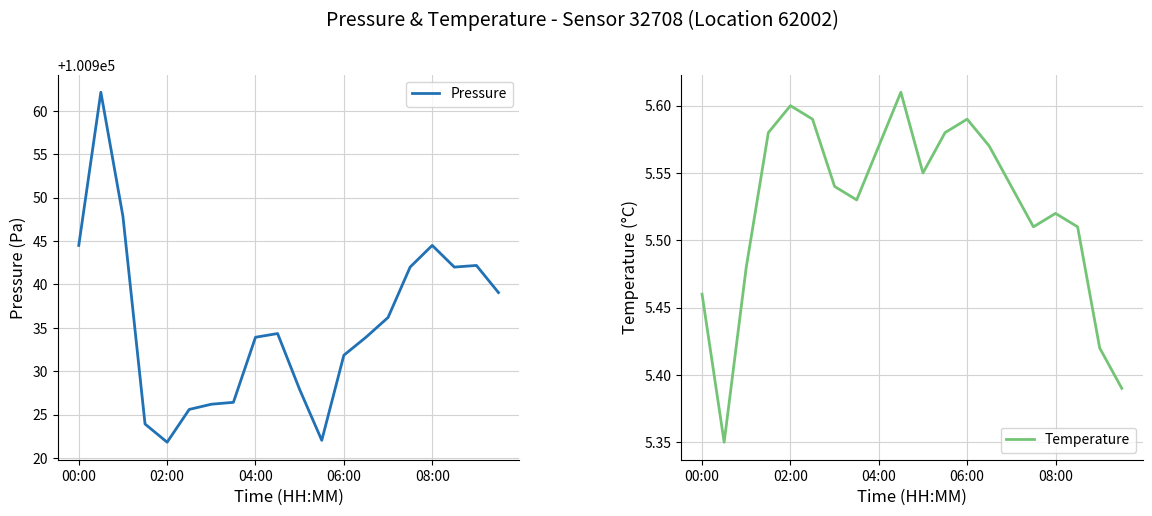

Reading left to right, extract all data points from this chart.

Pressure: 100944.5	100962.2	100947.8	100923.9	100921.8	100925.6	100926.2	100926.4	100933.9	100934.3	100927.9	100922.0	100931.8	100933.9	100936.2	100942.0	100944.5	100942.0	100942.2	100939.1
Temperature: 5.5	5.3	5.5	5.6	5.6	5.6	5.5	5.5	5.6	5.6	5.5	5.6	5.6	5.6	5.5	5.5	5.5	5.5	5.4	5.4